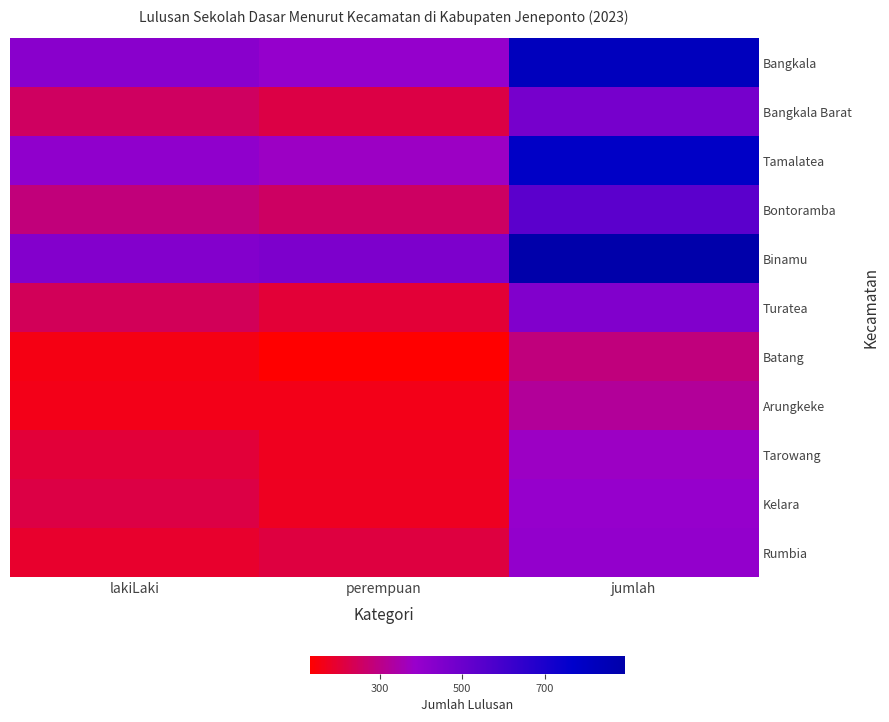

What is the difference between the highest and lowest values at perempuan?

324